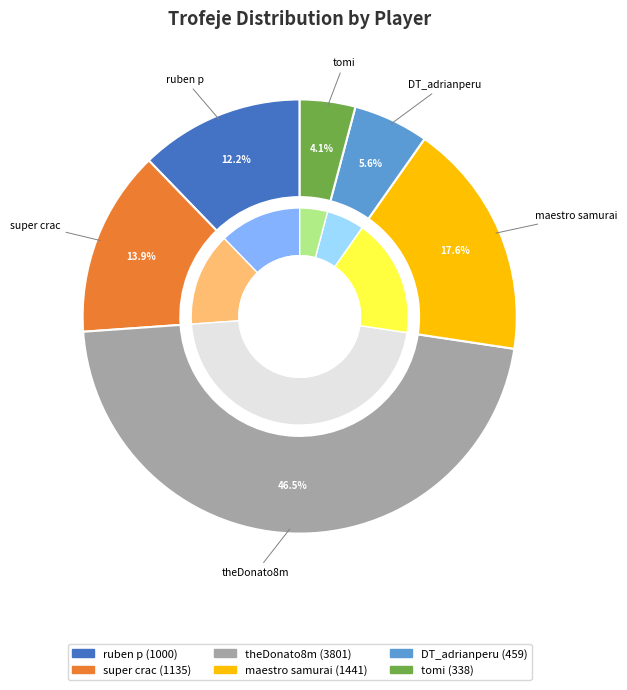

Which slice is the smallest?

tomi